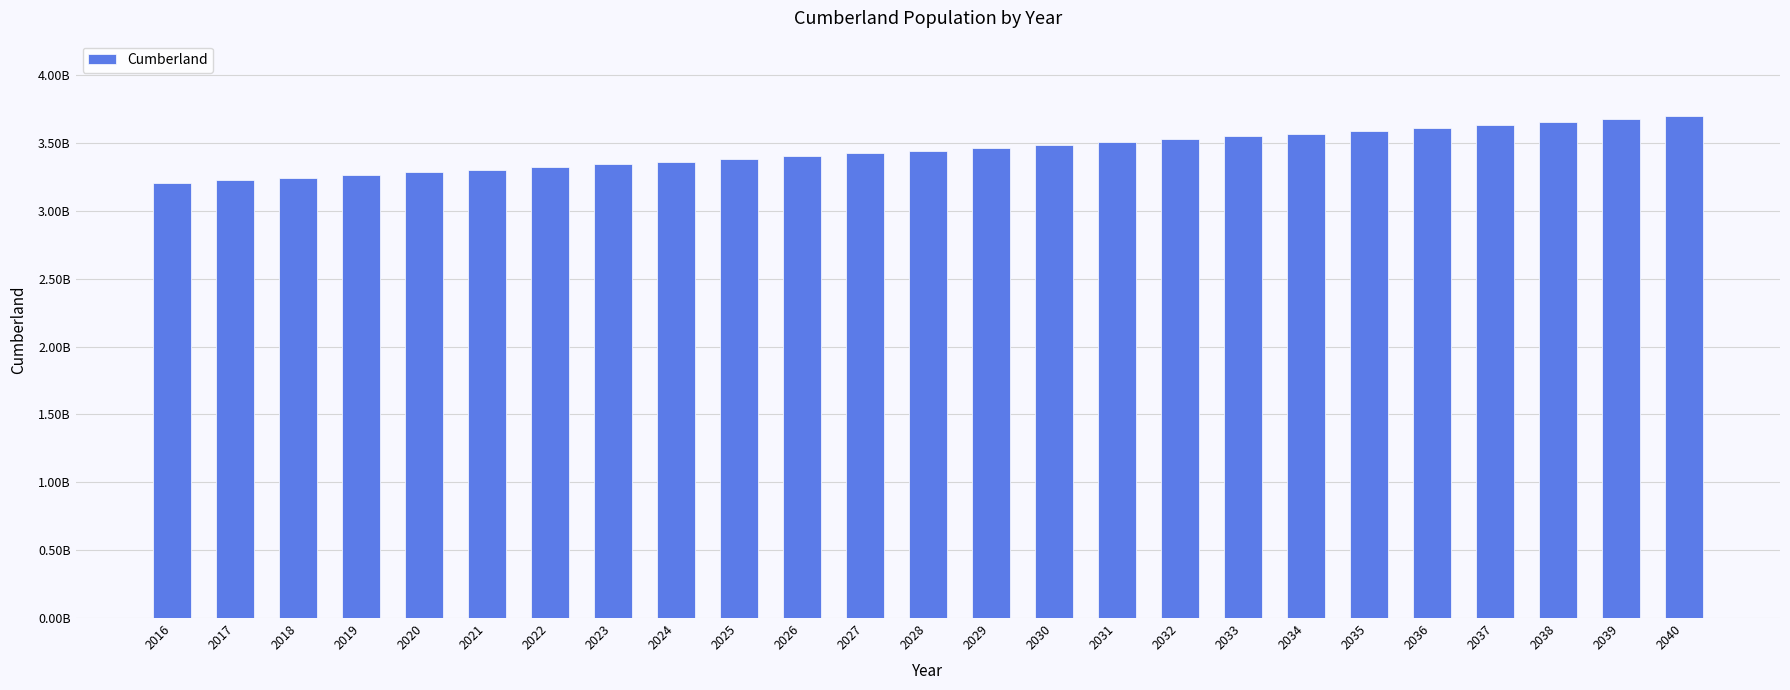

What is the value of the 13th bar from the left?

3444266052.5